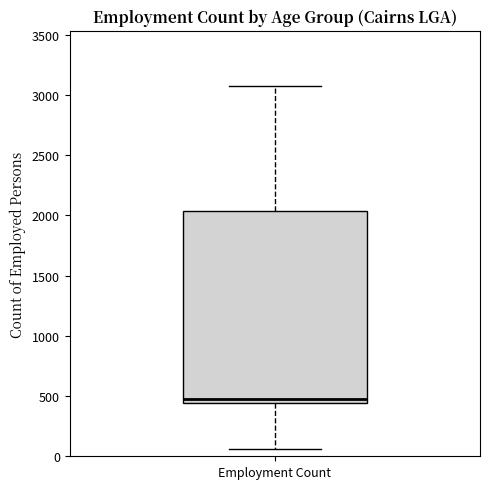

Transcribe this box plot: give where the median line is, the range the box spans, and where the two whiskers end, as read against the y-axis. The values are not printed on the chart, so give them approximately, as read against the axis.

median 500, box 450 to 2050, whiskers 50 to 3050